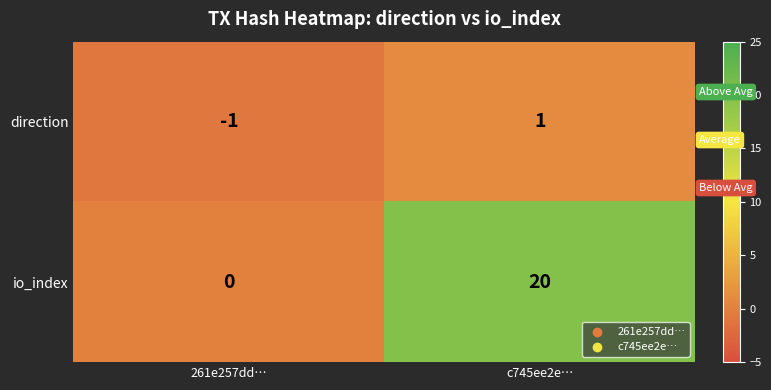

What is the average value of the io_index series?

10